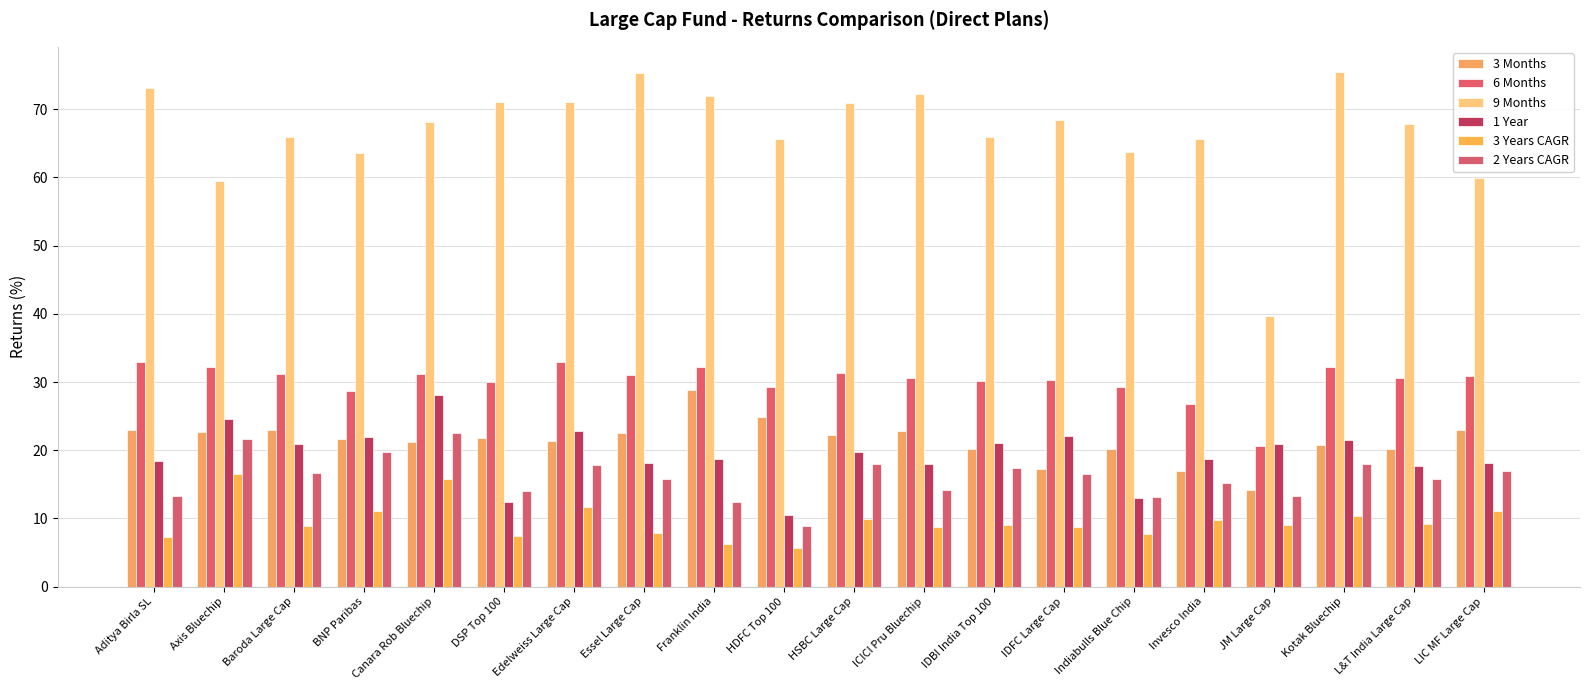

Which series has the widest spread of values?

9 Months